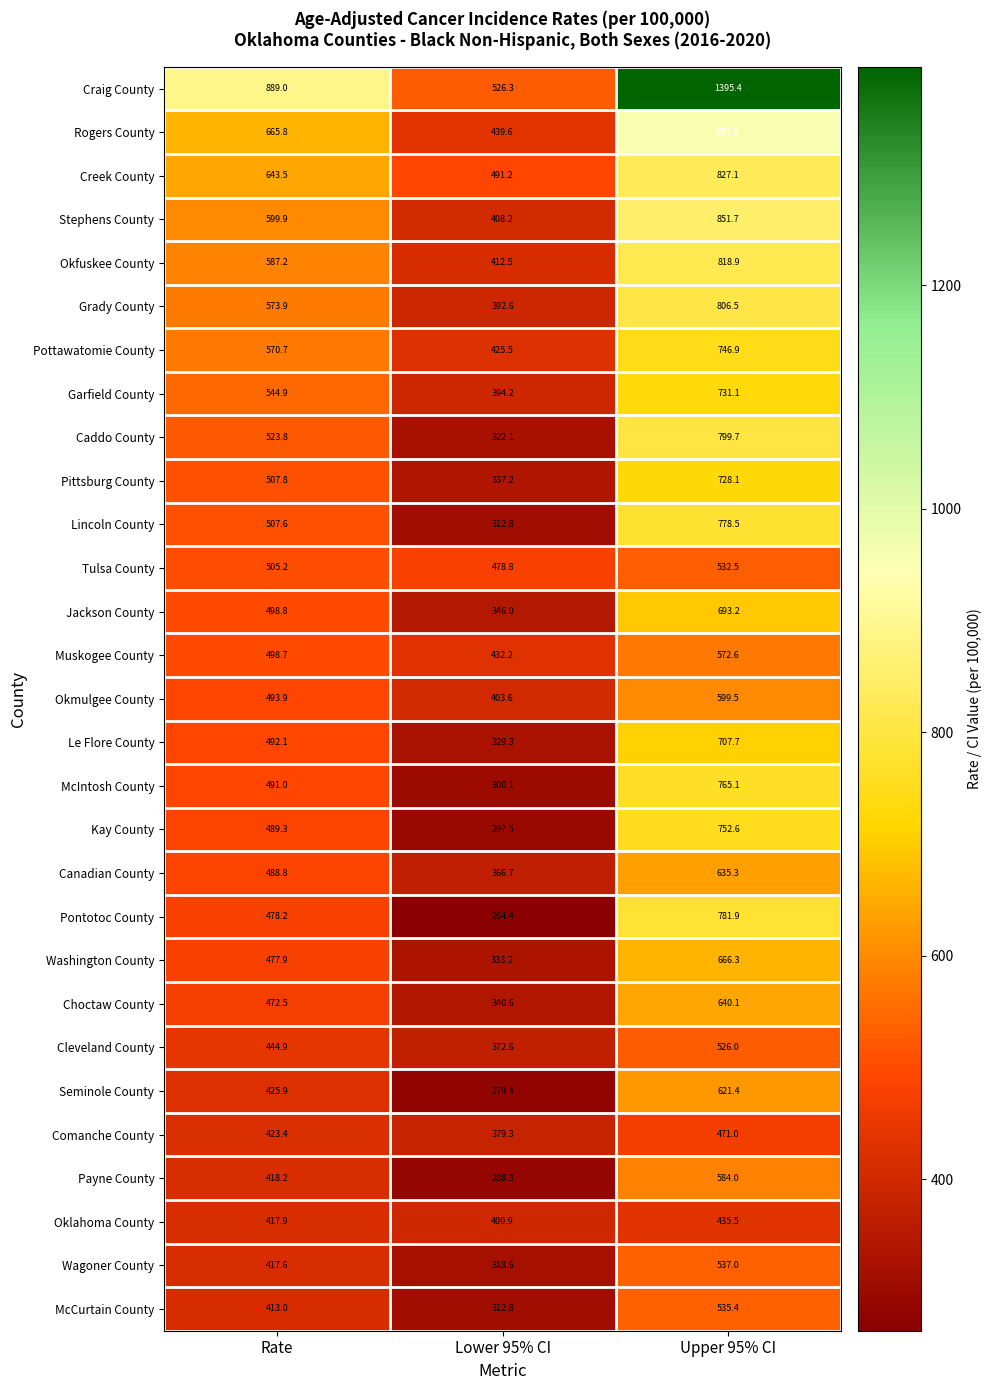

The Le Flore County series shows 329.3 at Lower 95% CI. True or false?

True